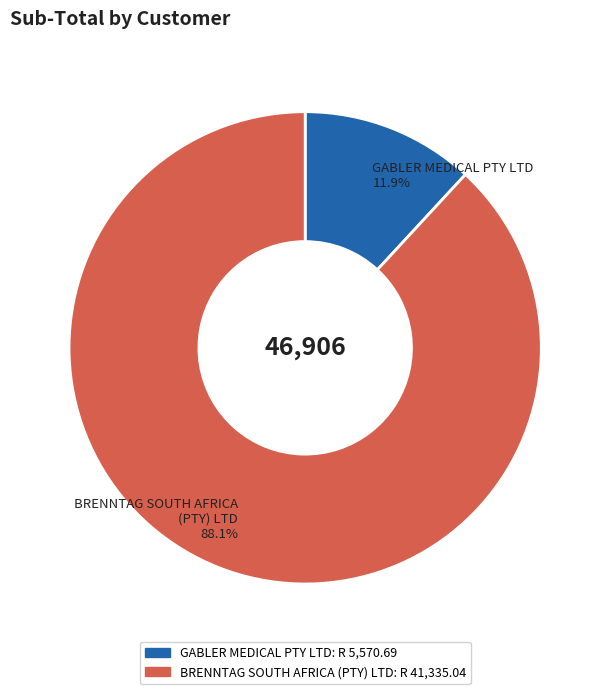

Rank the categories by value from highest to lowest.

BRENNTAG SOUTH AFRICA (PTY) LTD, GABLER MEDICAL PTY LTD